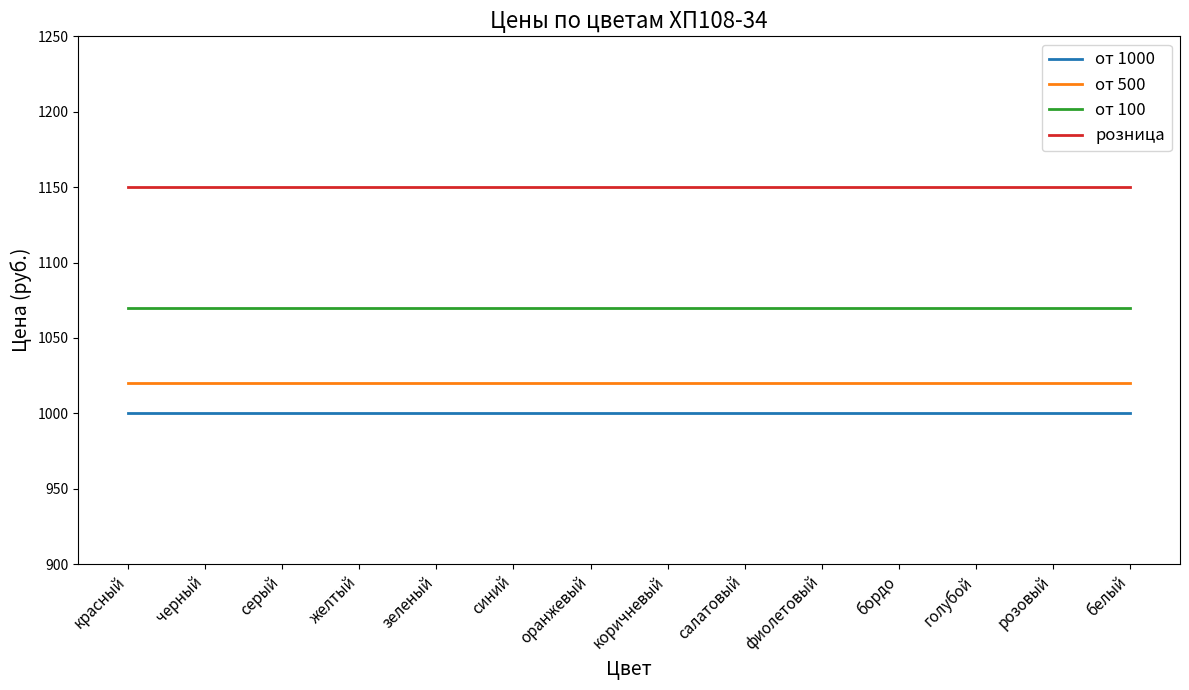

What are all the series names shown in the legend?

от 1000, от 500, от 100, розница